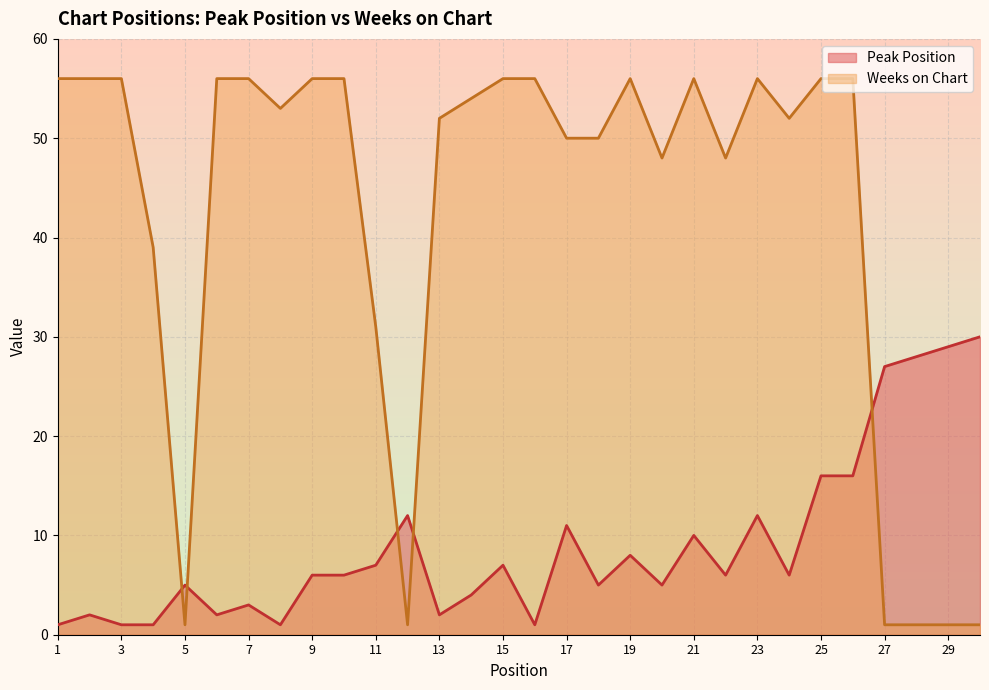

What is the total value across all series at 14?

58